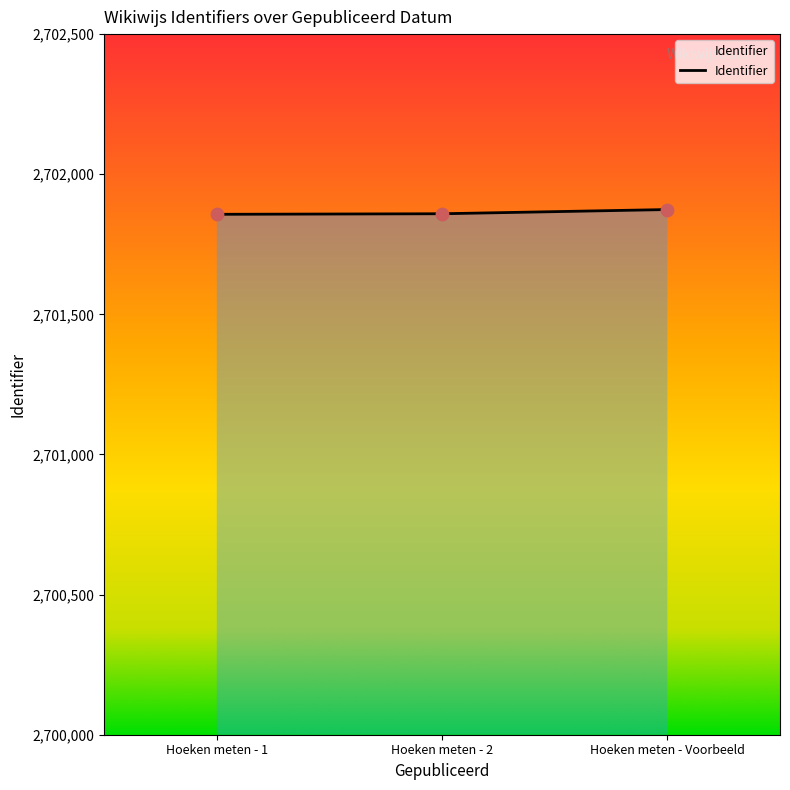

What is the average value?

2701863